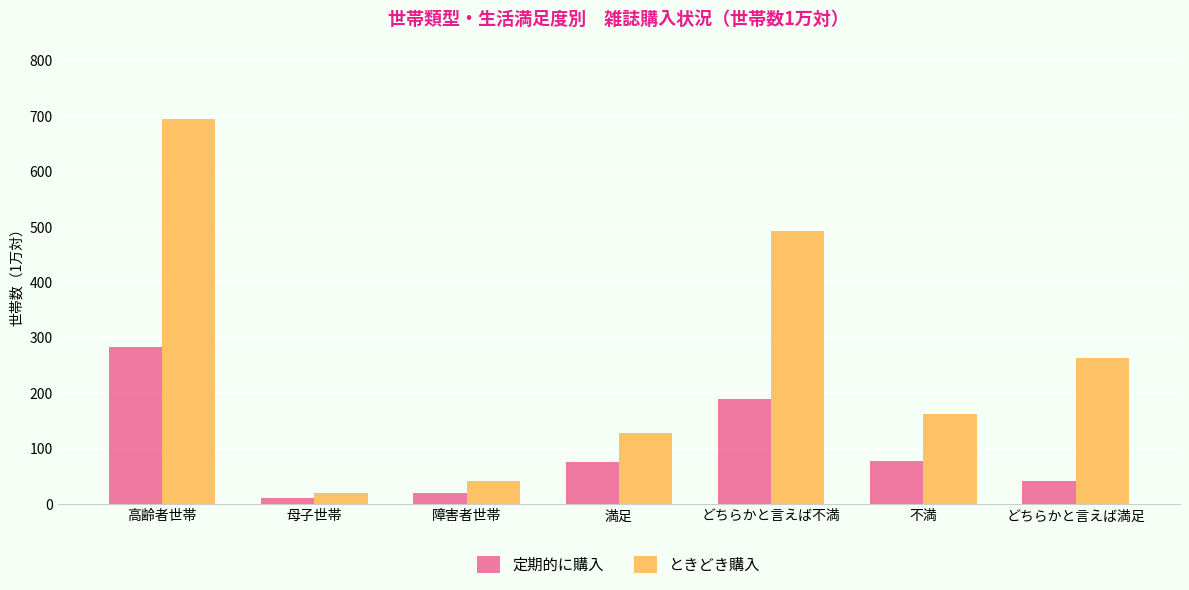

What is the difference between the maximum and minimum values in the 定期的に購入 series?

271